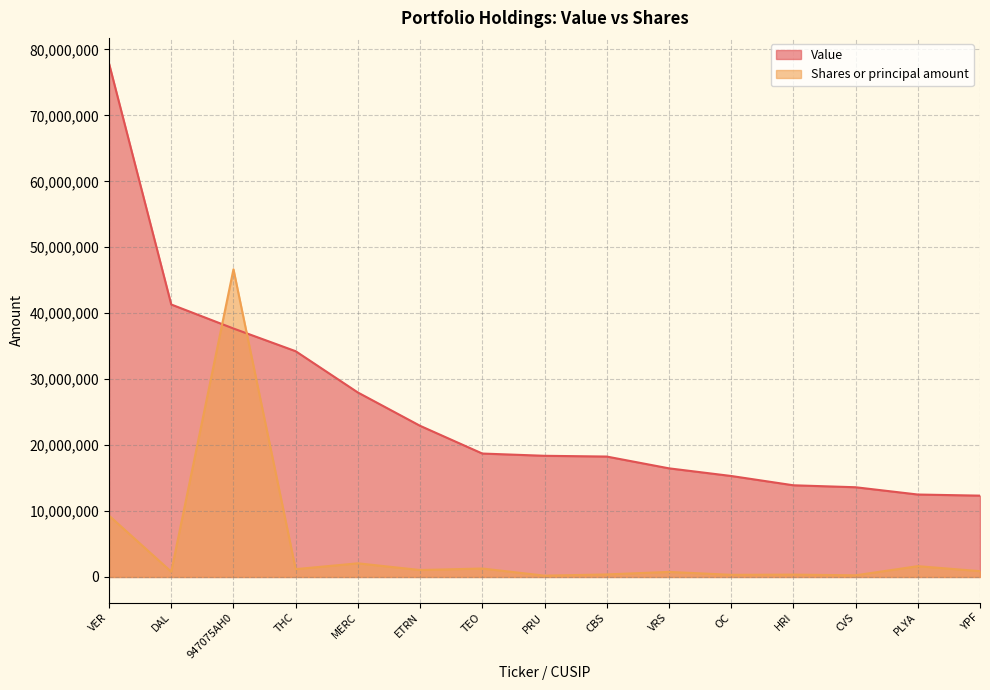

What is the sum of the Value values at PRU and DAL?

59696000